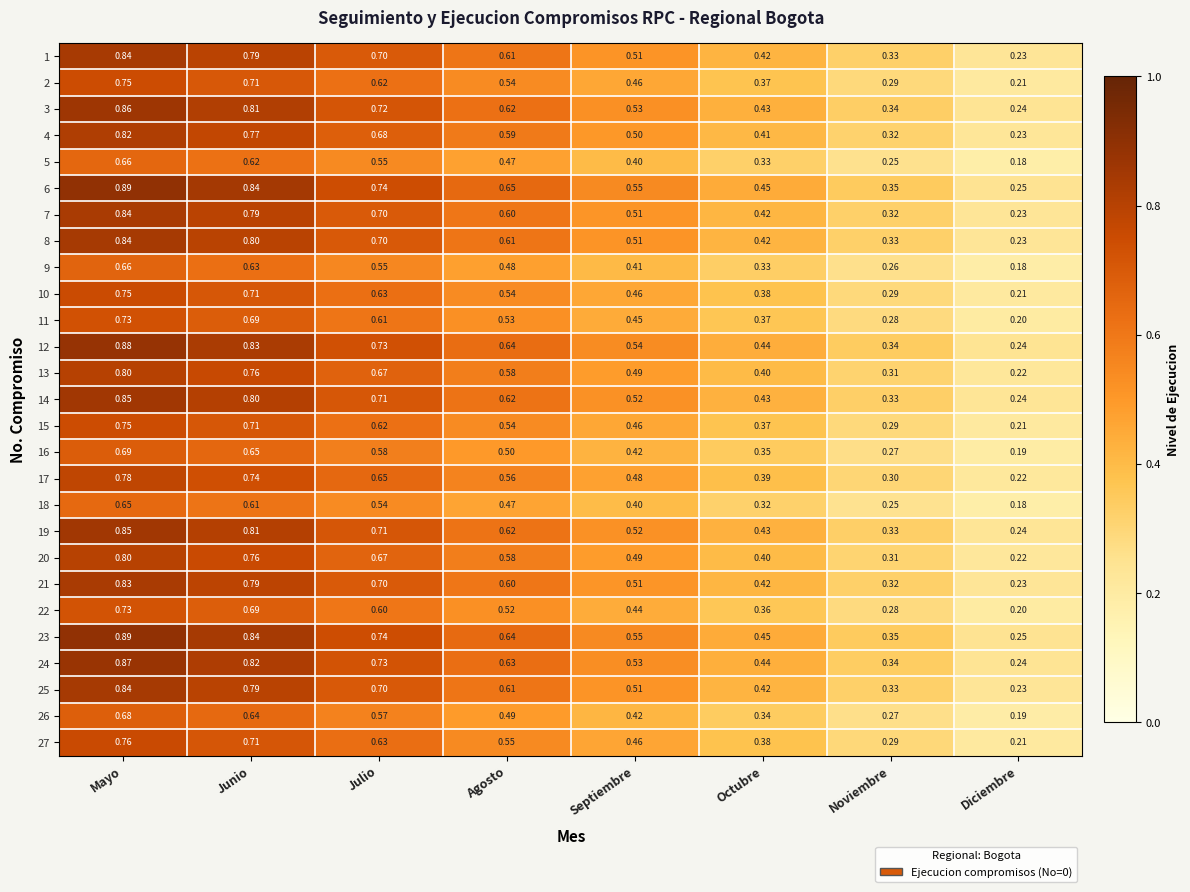

At which label is 22 closest to 0?

Diciembre